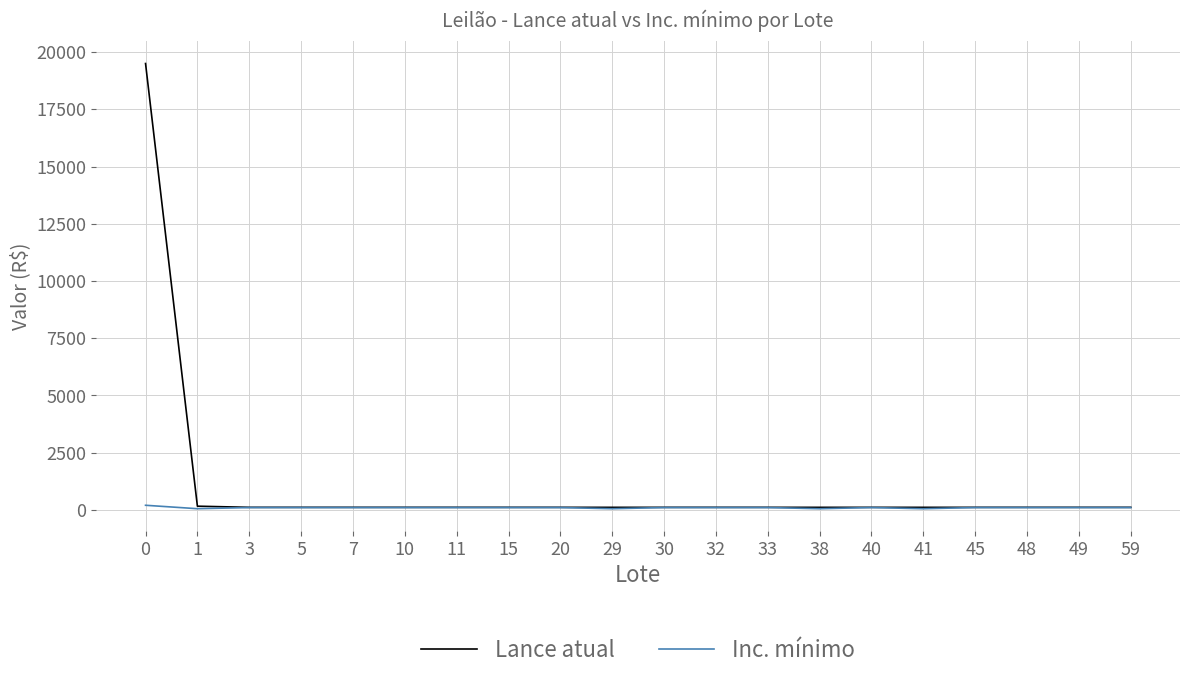

Rank the series by their maximum value, from highest to lowest.

Lance atual, Inc. mínimo